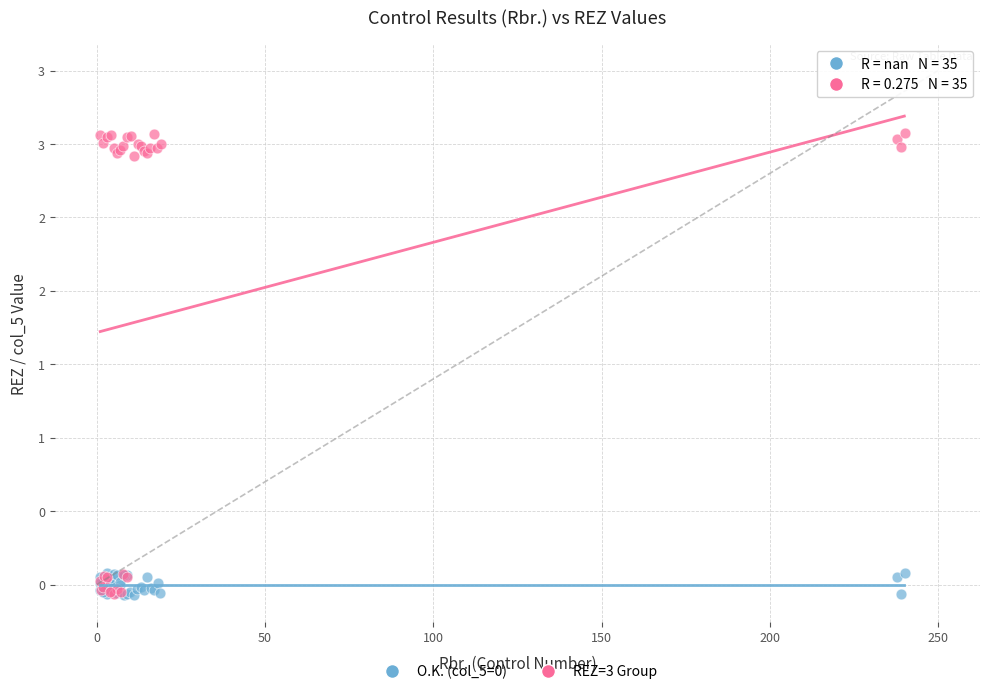

Which series contains the highest Y value?

REZ=3 Group